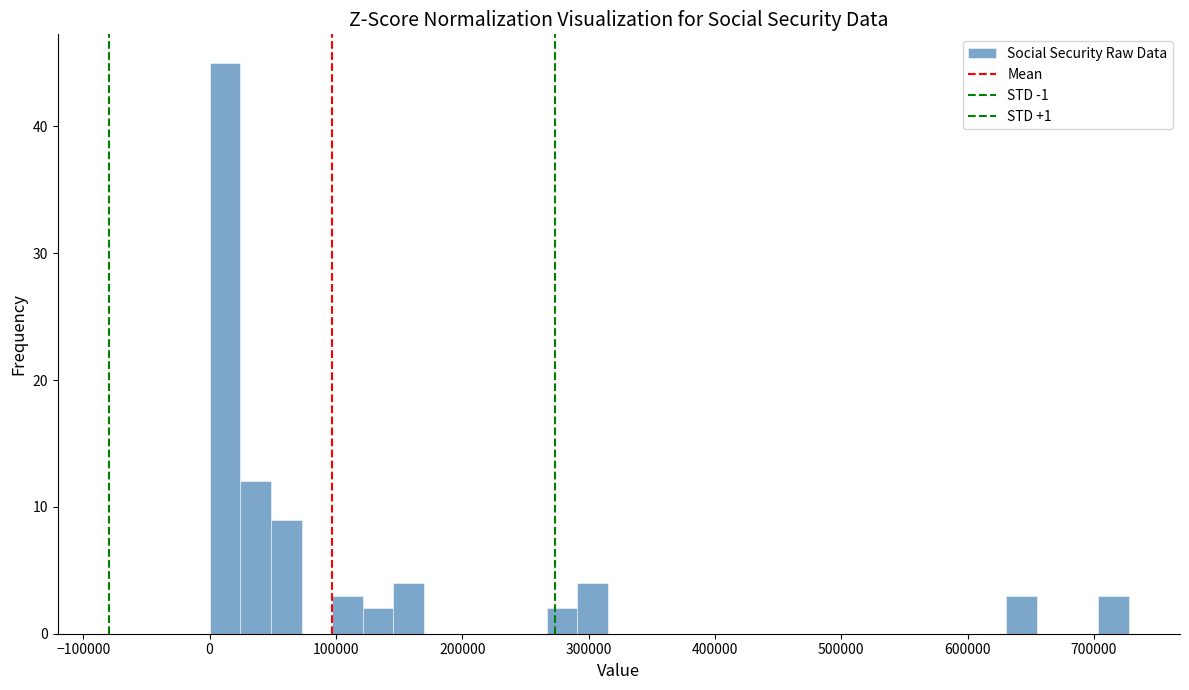

Around what value on the x-axis is the tallest bar? Give the approximate position of its centre, as read against the axis.

10000